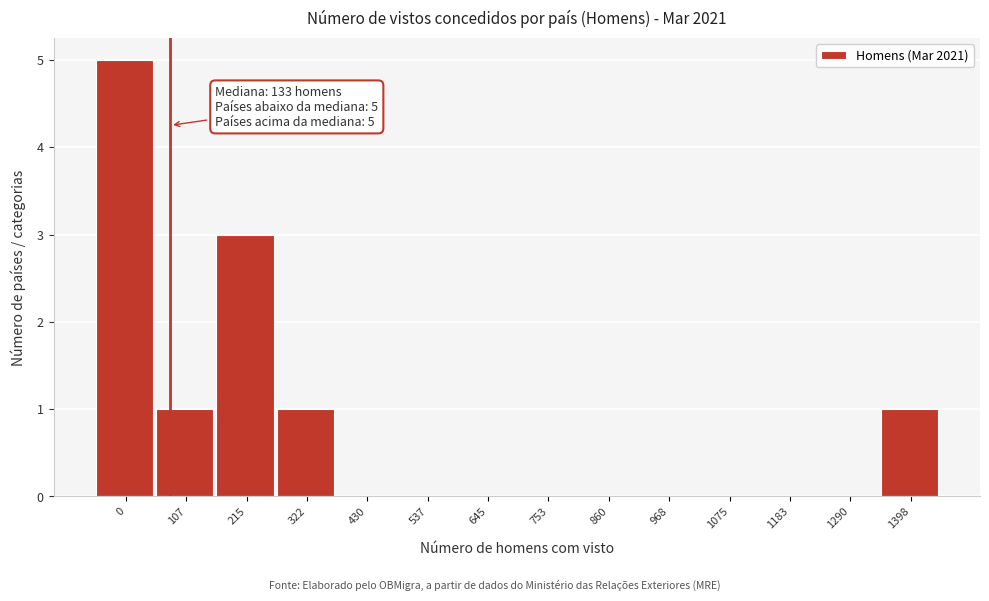

Reading left to right, transcribe all the data shown in this chart.

0=5	107=1	215=3	322=1	430=0	537=0	645=0	753=0	860=0	968=0	1075=0	1183=0	1290=0	1398=1